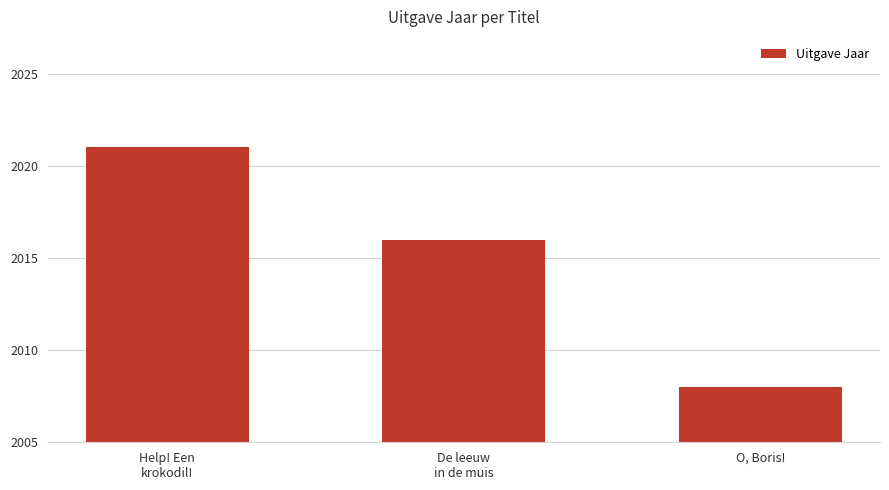

Are the bars horizontal?

No